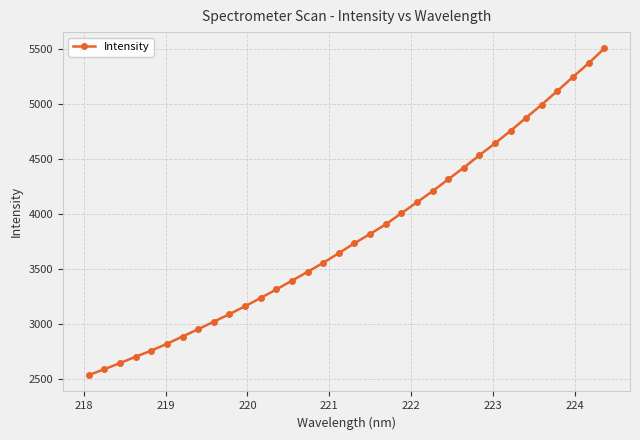

What is the maximum value shown in the chart?

5506.8